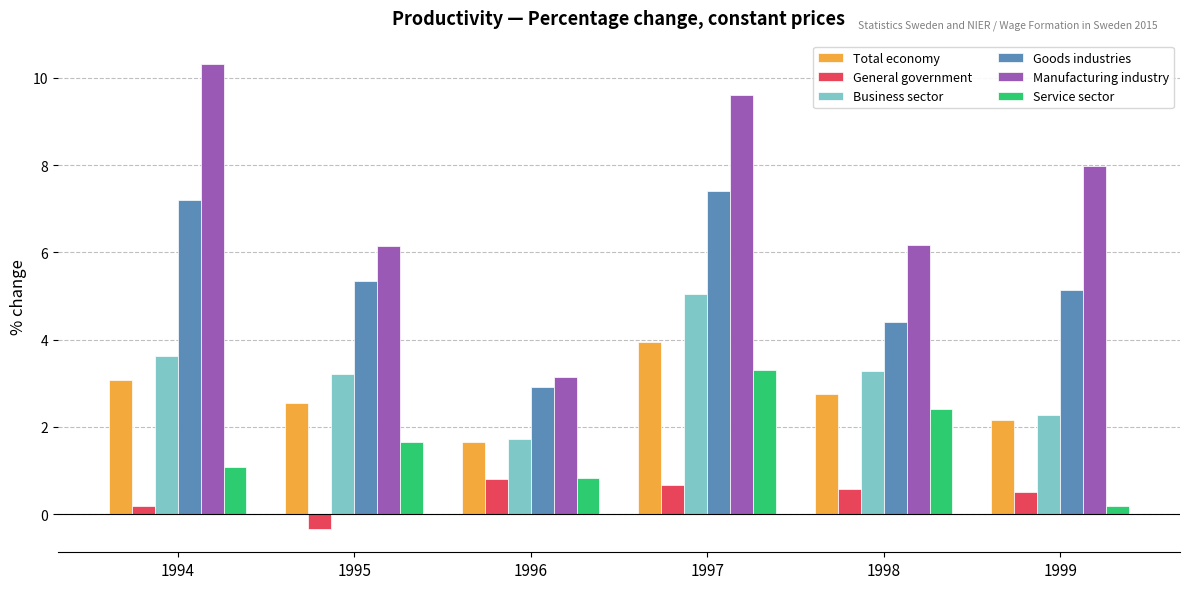

What are all the series names shown in the legend?

Total economy, General government, Business sector, Goods industries, Manufacturing industry, Service sector